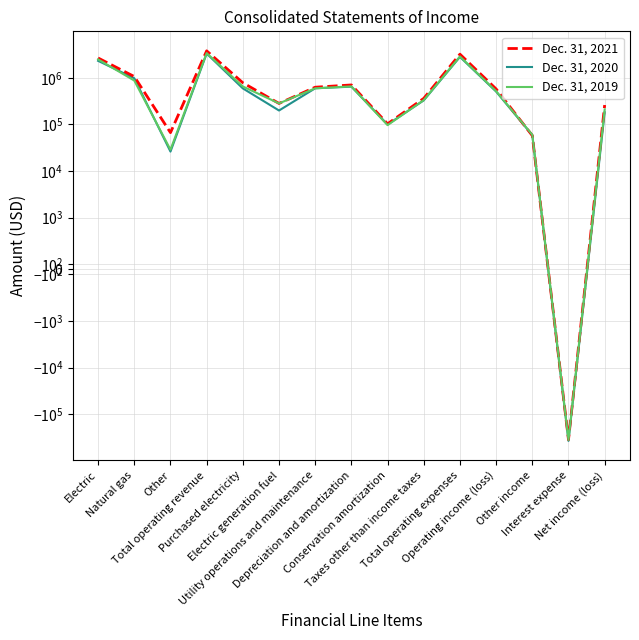

Which has a higher value, Other or Net income (loss)?

Net income (loss)